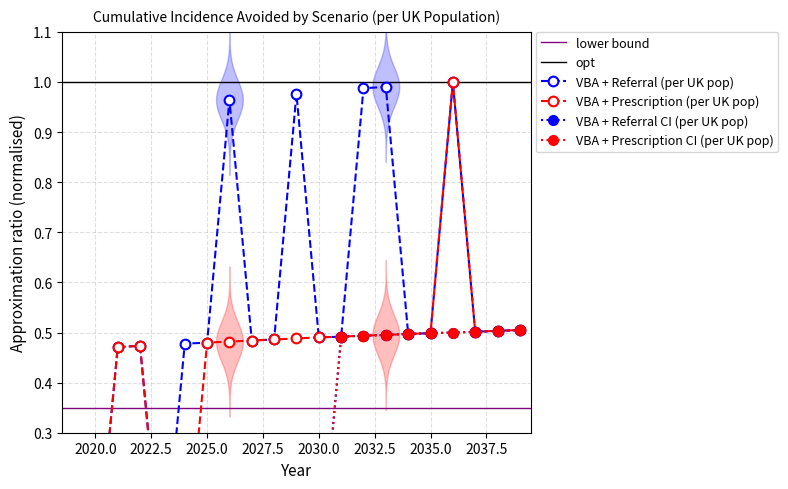

Reading right to left, list all the values displayed in this chart.

VBA + Referral: 0.5	0.5	0.5	1.0	0.5	0.5	1.0	1.0	0.5	0.5	1.0	0.5	0.5	1.0	0.5	0.5	0.0	0.5	0.5	0.0	0.0
VBA + Prescription: 0.5	0.5	0.5	1.0	0.5	0.5	0.5	0.5	0.5	0.5	0.5	0.5	0.5	0.5	0.5	0.0	0.0	0.5	0.5	0.0	0.0
VBA + Referral CI: 0.5	0.5	0.5	0.5	0.5	0.5	0.5	0.5	0.5	0.0	0.0	0.0	0.0	0.0	0.0	0.0	0.0	0.0	0.0	0.0	0.0
VBA + Prescription CI: 0.5	0.5	0.5	0.5	0.5	0.5	0.5	0.5	0.5	0.0	0.0	0.0	0.0	0.0	0.0	0.0	0.0	0.0	0.0	0.0	0.0